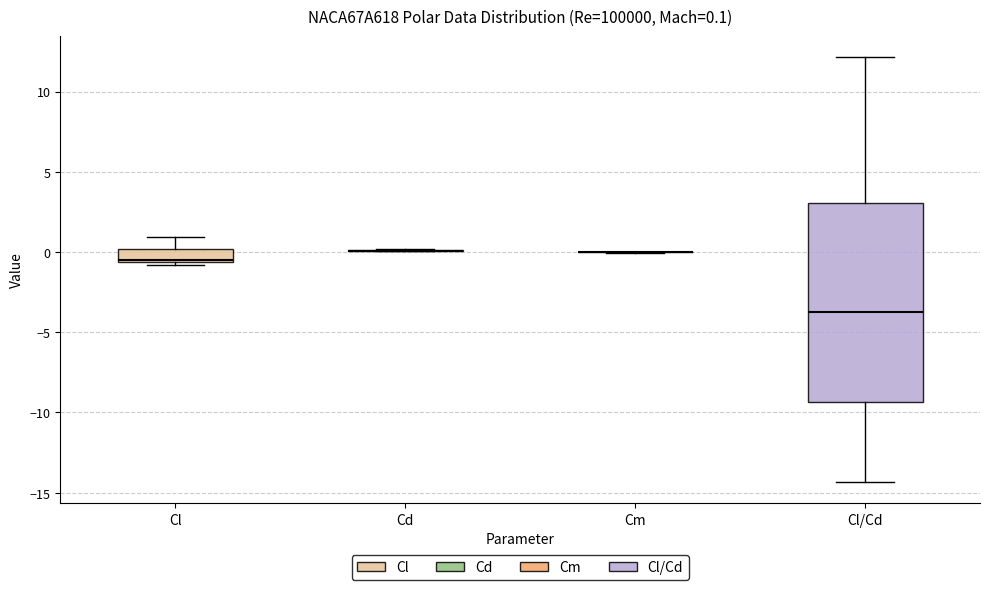

Comparing the boxes themselves (not the whiskers), which one is the tallest?

Cl/Cd